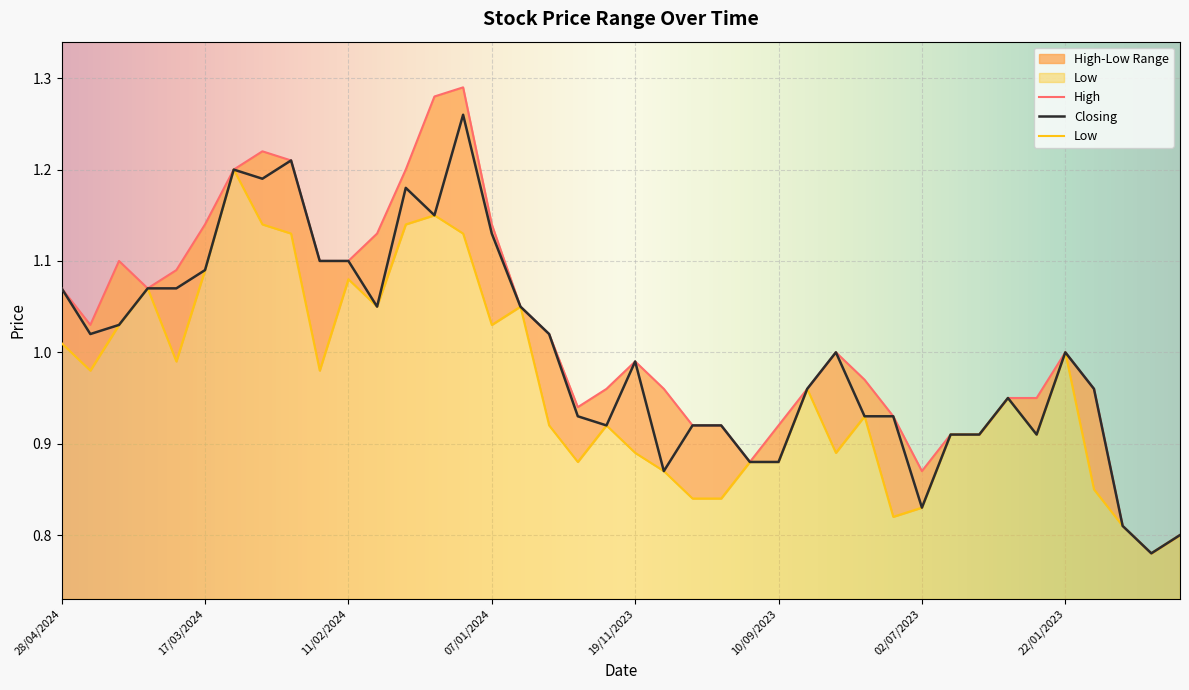

What is the total value across all series at 25/02/2024?

3.5